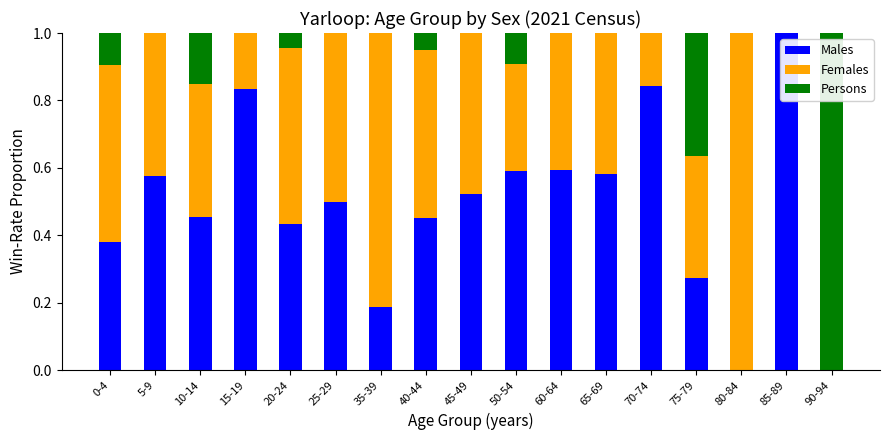

What is the sum of the Males values at 85-89 and 50-54?

1.6